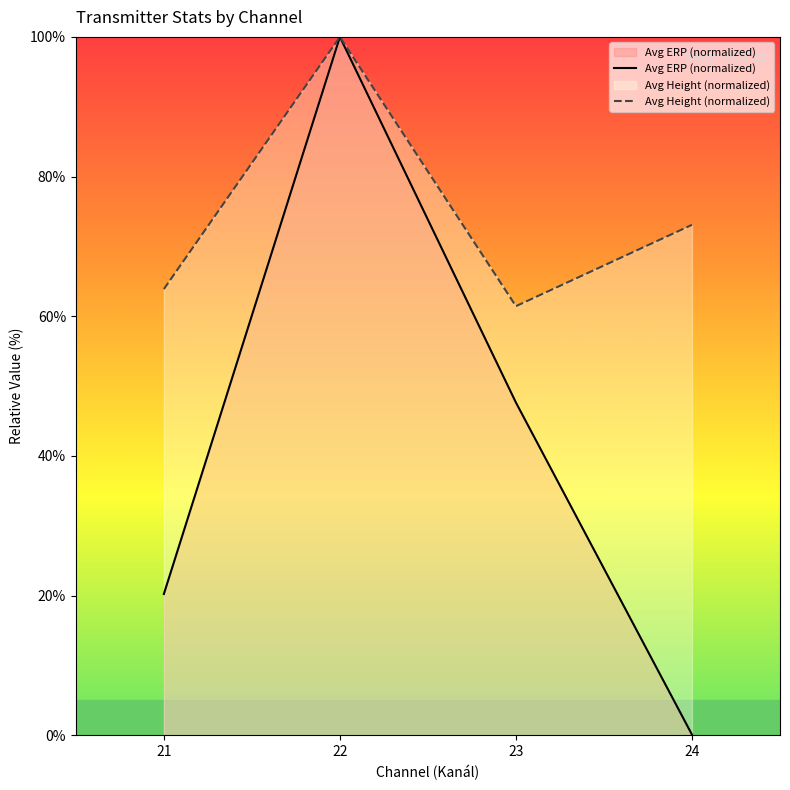

What are all the series names shown in the legend?

Avg ERP (normalized), Avg Height (normalized)